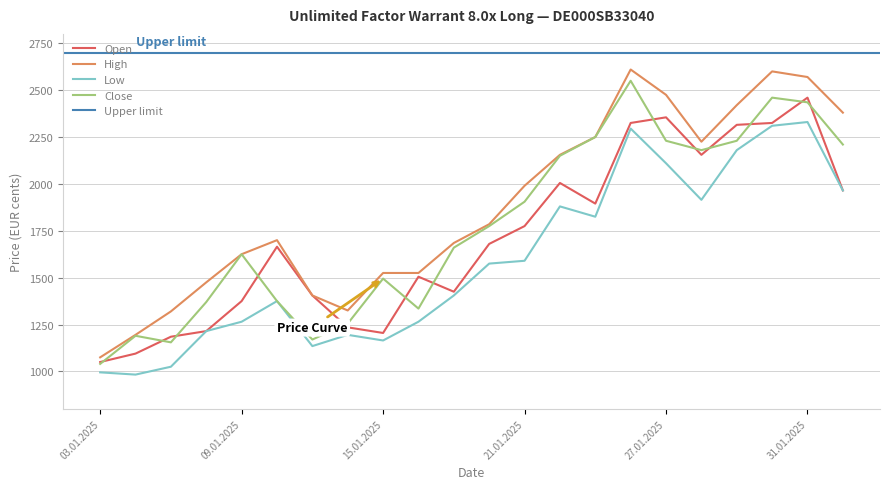

What position from the right is 29.01.2025?

4